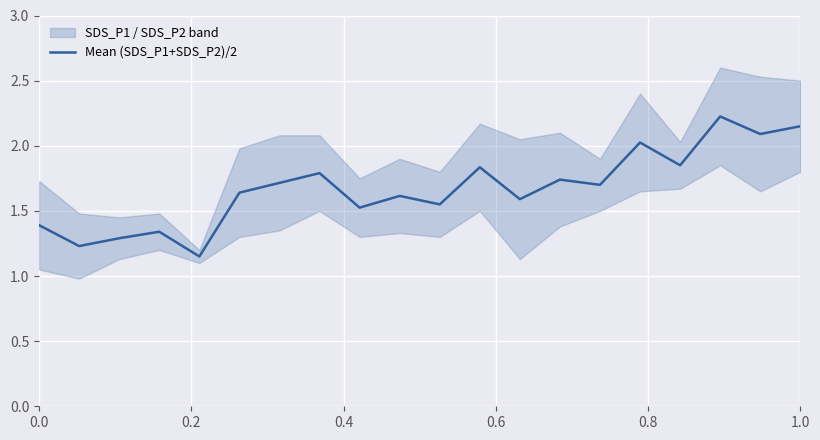

Reading left to right, list all the values displayed in this chart.

1.4	1.2	1.3	1.3	1.1	1.6	1.7	1.8	1.5	1.6	1.6	1.8	1.6	1.7	1.7	2.0	1.8	2.2	2.1	2.1